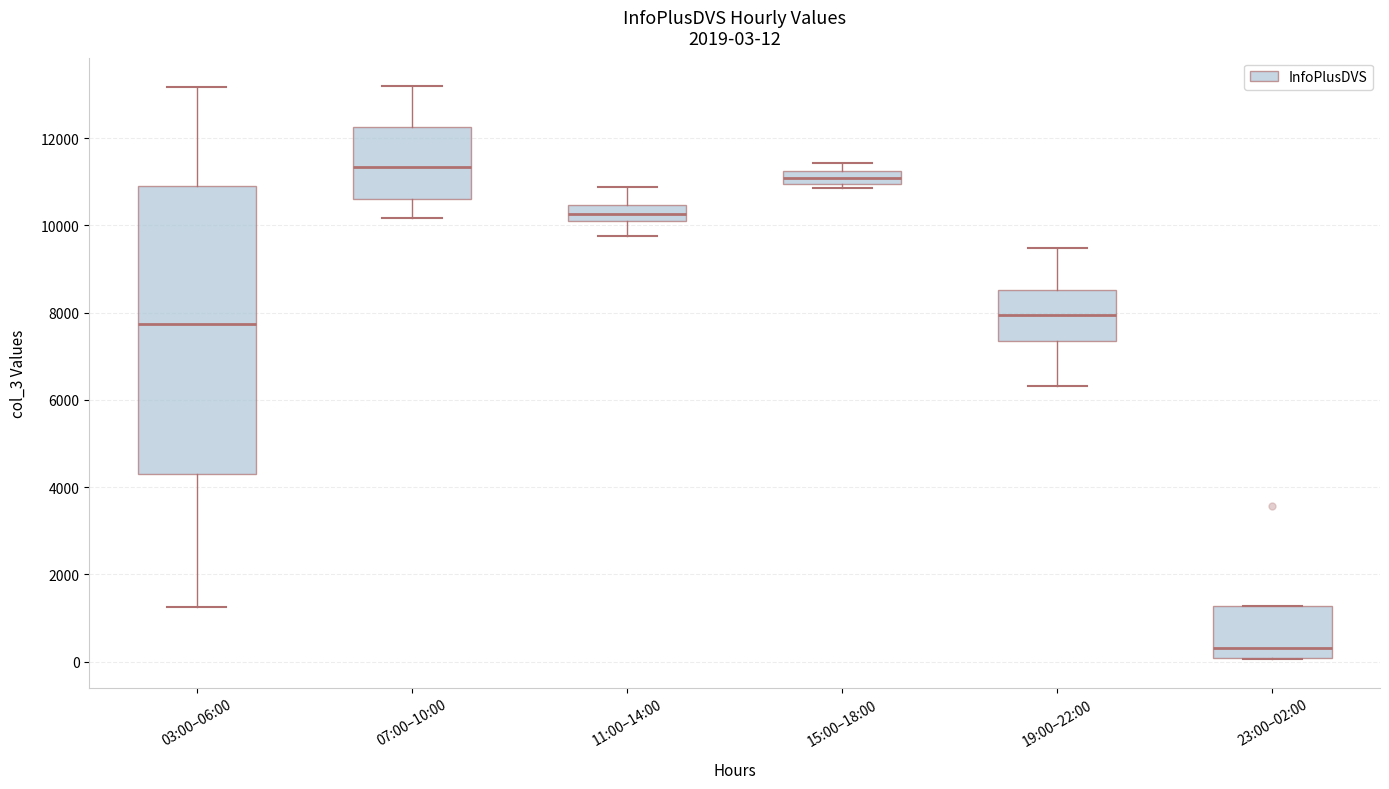

Comparing the boxes themselves (not the whiskers), which one is the tallest?

03:00–06:00